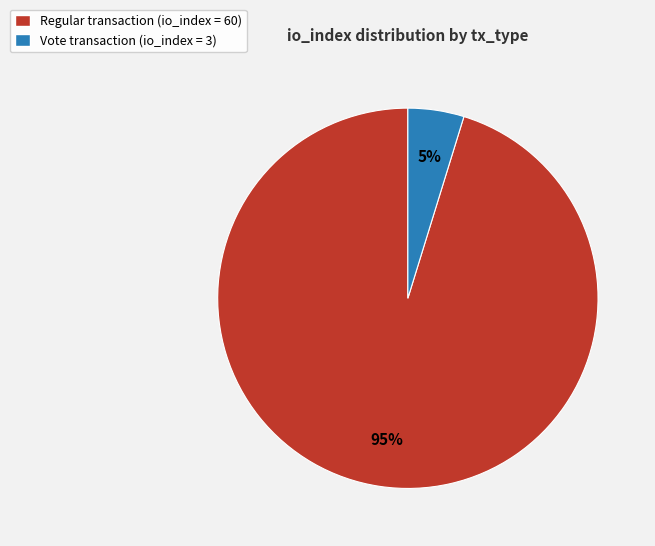

Is the sum of Regular transaction (io_index = 60) and Vote transaction (io_index = 3) greater than half?

Yes